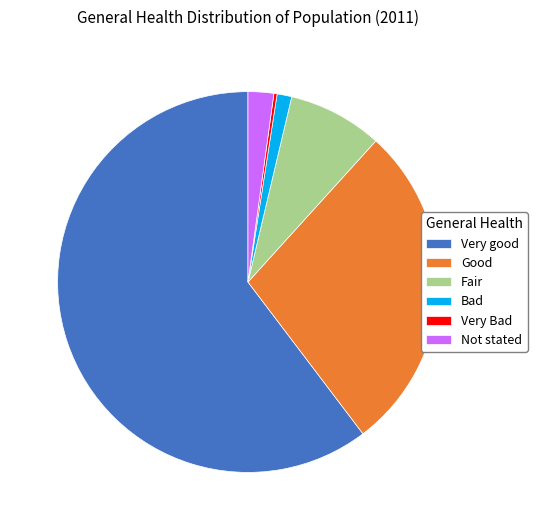

What is the ratio of the value at Not stated to the value at Fair?

0.3